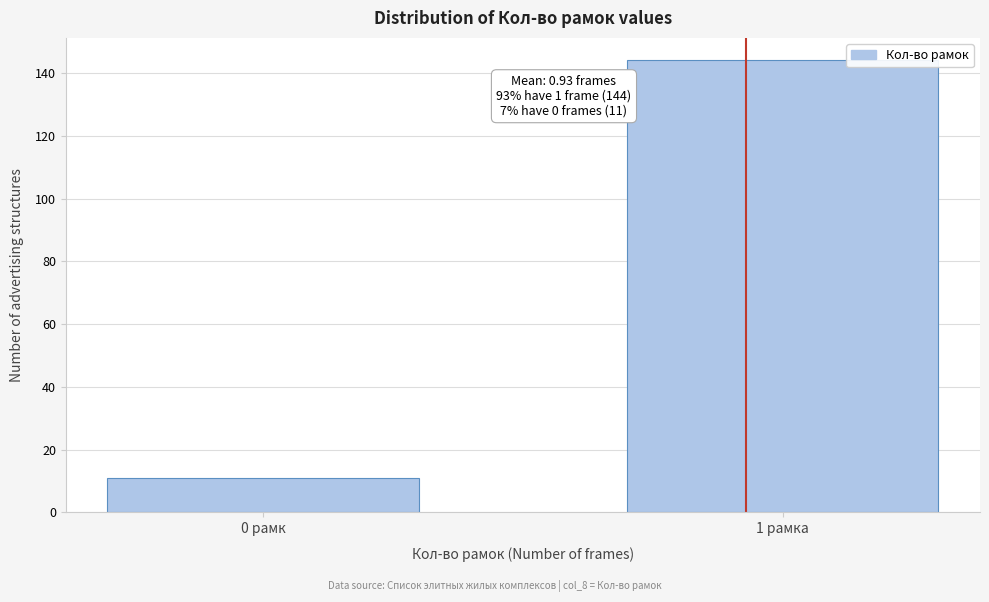

Reading left to right, transcribe all the data shown in this chart.

0 рамк=11	1 рамка=144